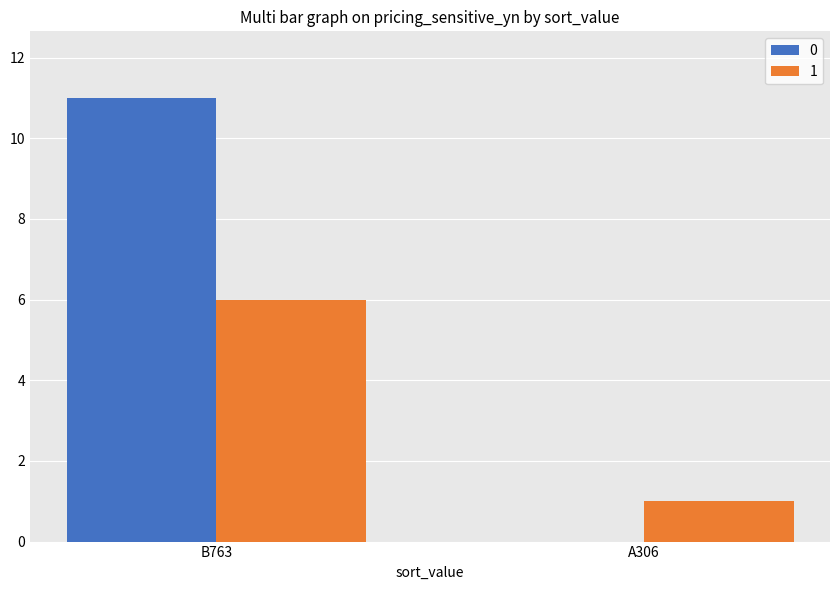

Is it true that 1 equals 0 at A306?

False